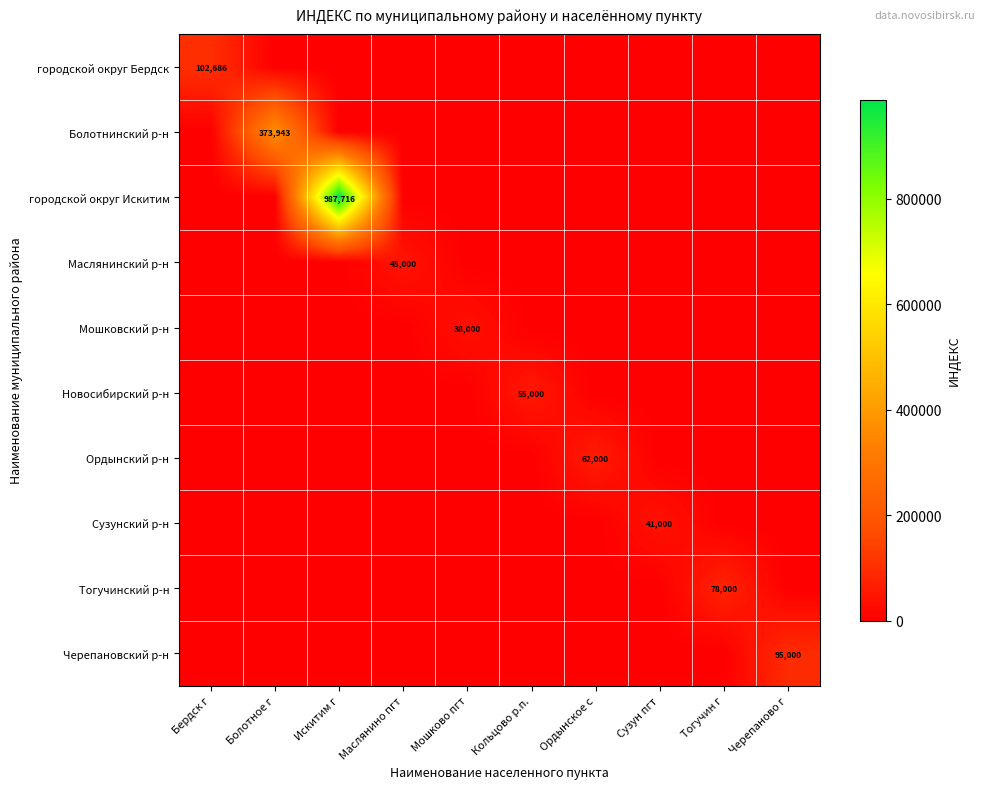

The value of городской округ Бердск at Бердск г is 32247.6. True or false?

False